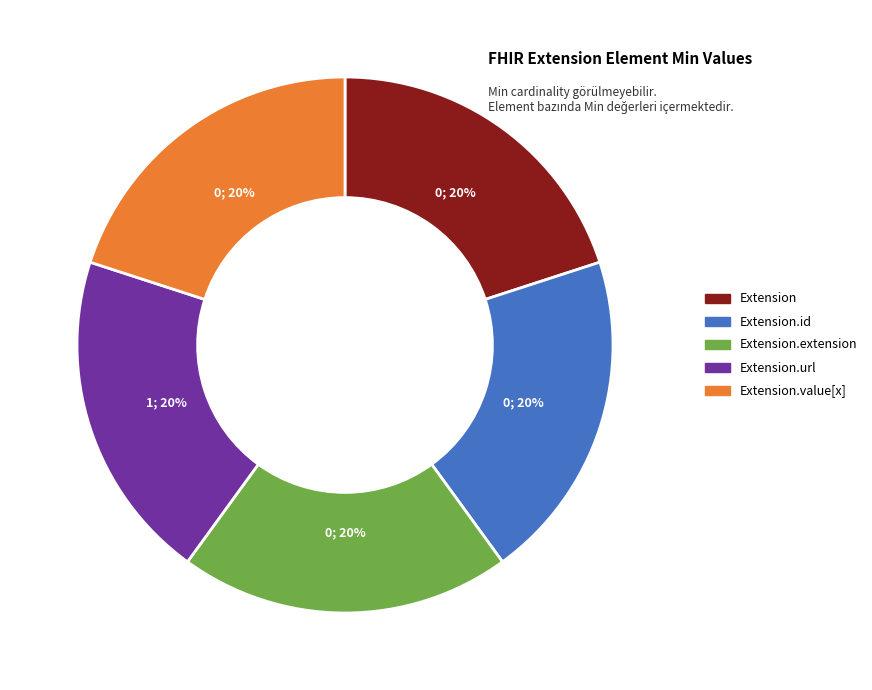

Is there any slice that represents more than half of the pie?

No